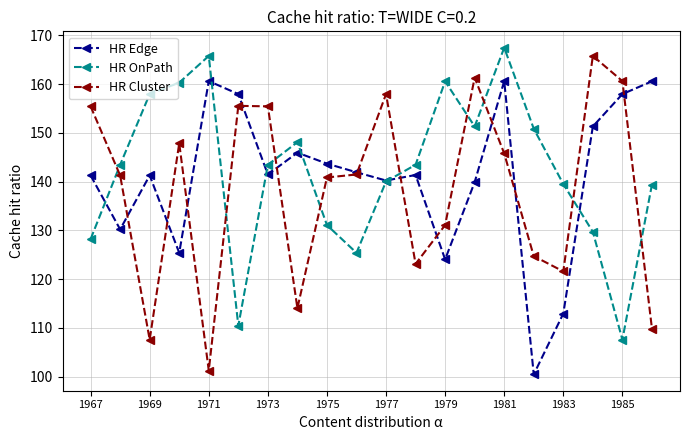

True or false: HR Cluster and HR OnPath intersect in this chart.

True